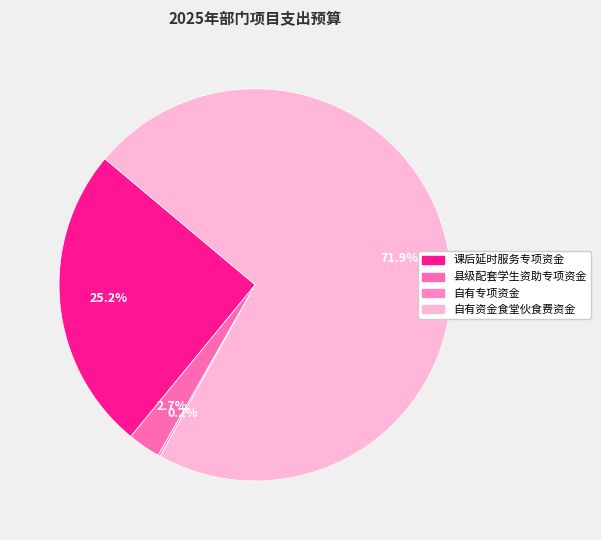

How much of the chart is everything except 自有专项资金?

99.8%